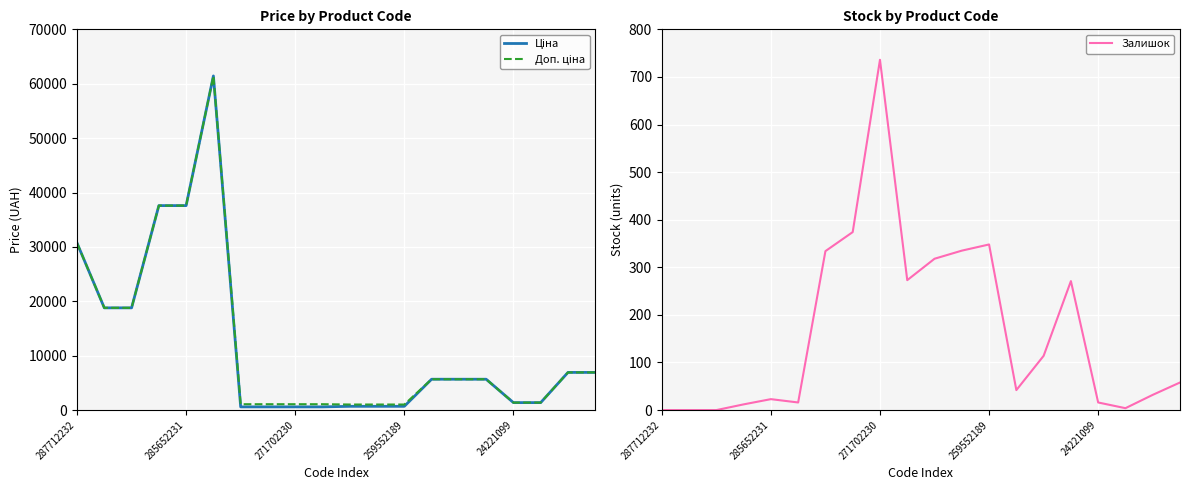

At which label is Ціна closest to 31012?

287712232